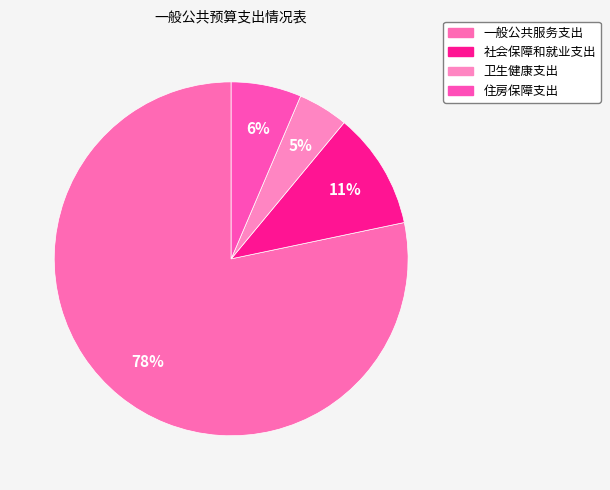

Count the number of slices in the pie.

4